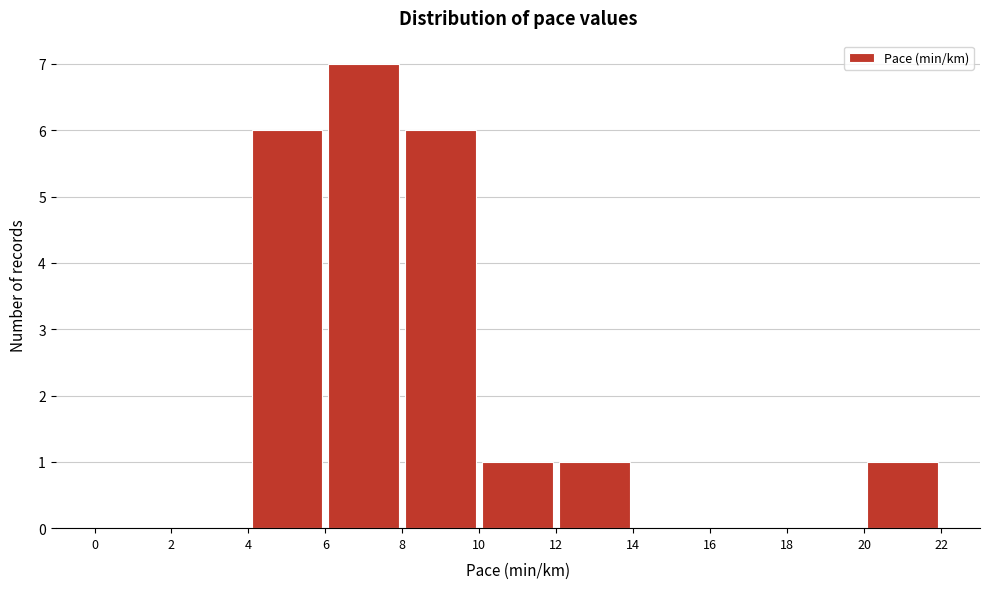

Reading left to right, transcribe this chart: for each bar, give the range it covers on the x-axis and its height. The values are not printed on the chart, so give them approximately, as read against the axis.

0 to 2: 0
2 to 4: 0
4 to 6: 6
6 to 8: 7
8 to 10: 6
10 to 12: 1
12 to 14: 1
14 to 16: 0
16 to 18: 0
18 to 20: 0
20 to 22: 1